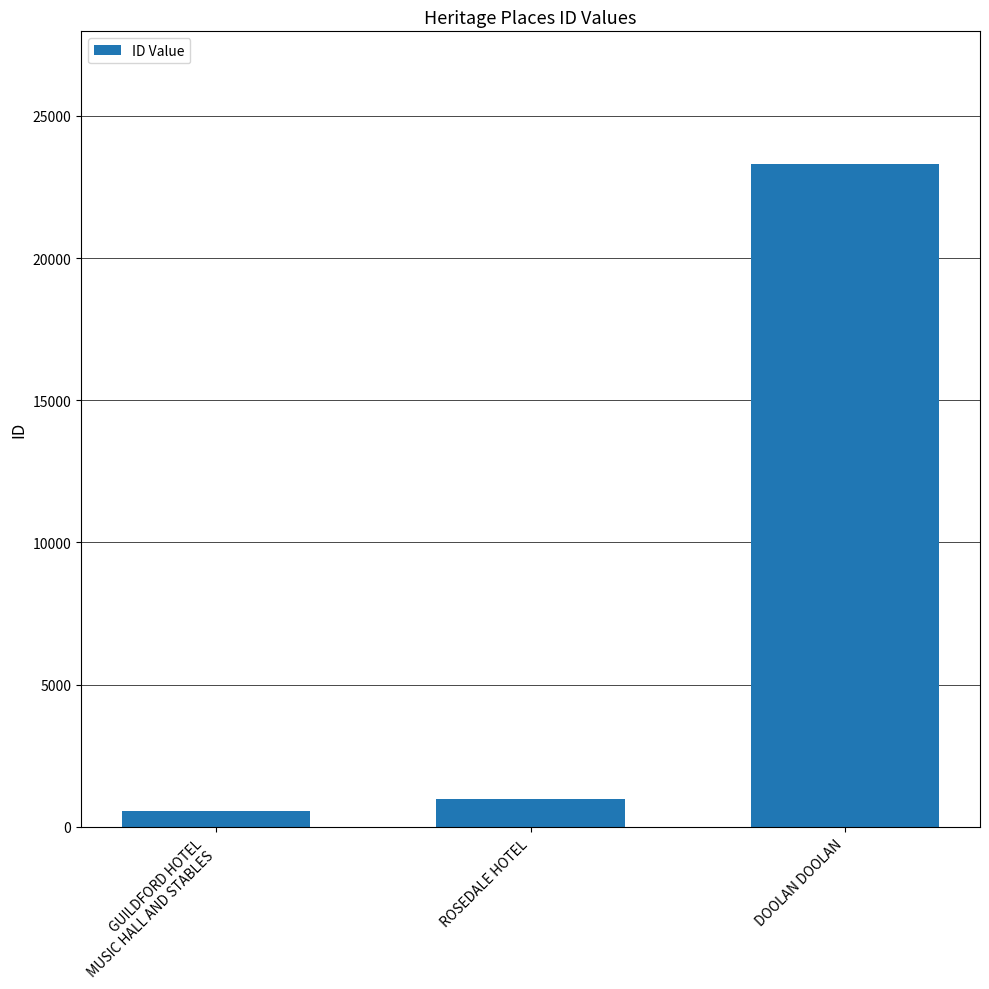

Rank the categories by value from highest to lowest.

DOOLAN DOOLAN, ROSEDALE HOTEL, GUILDFORD HOTEL
MUSIC HALL AND STABLES